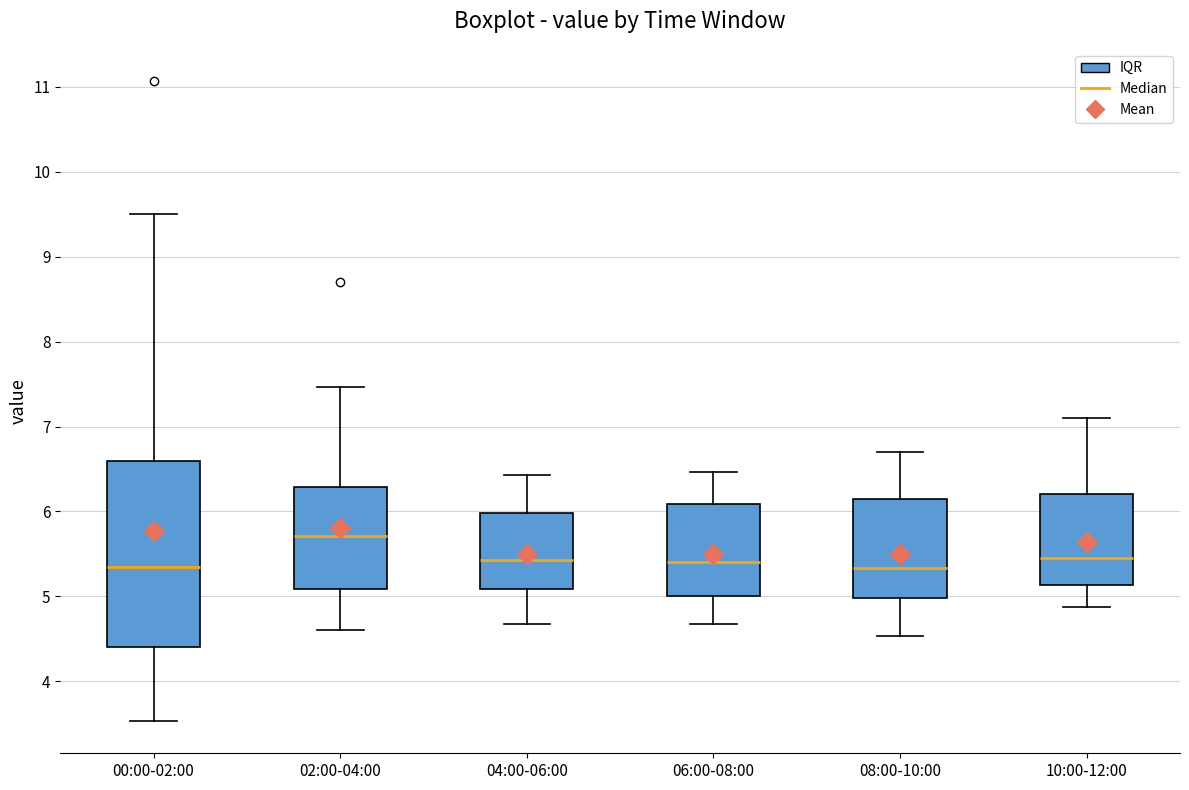

Reading left to right, transcribe this box plot: for each box, give where its median line is, the range the box spans, and where its two whiskers end, as read against the y-axis. The values are not printed on the chart, so give them approximately, as read against the axis.

00:00-02:00: median 5.4, box 4.4 to 6.6, whiskers 3.5 to 9.5
02:00-04:00: median 5.7, box 5.1 to 6.3, whiskers 4.6 to 7.5
04:00-06:00: median 5.4, box 5.1 to 6.0, whiskers 4.7 to 6.4
06:00-08:00: median 5.4, box 5.0 to 6.1, whiskers 4.7 to 6.5
08:00-10:00: median 5.3, box 5.0 to 6.2, whiskers 4.5 to 6.7
10:00-12:00: median 5.5, box 5.1 to 6.2, whiskers 4.9 to 7.1